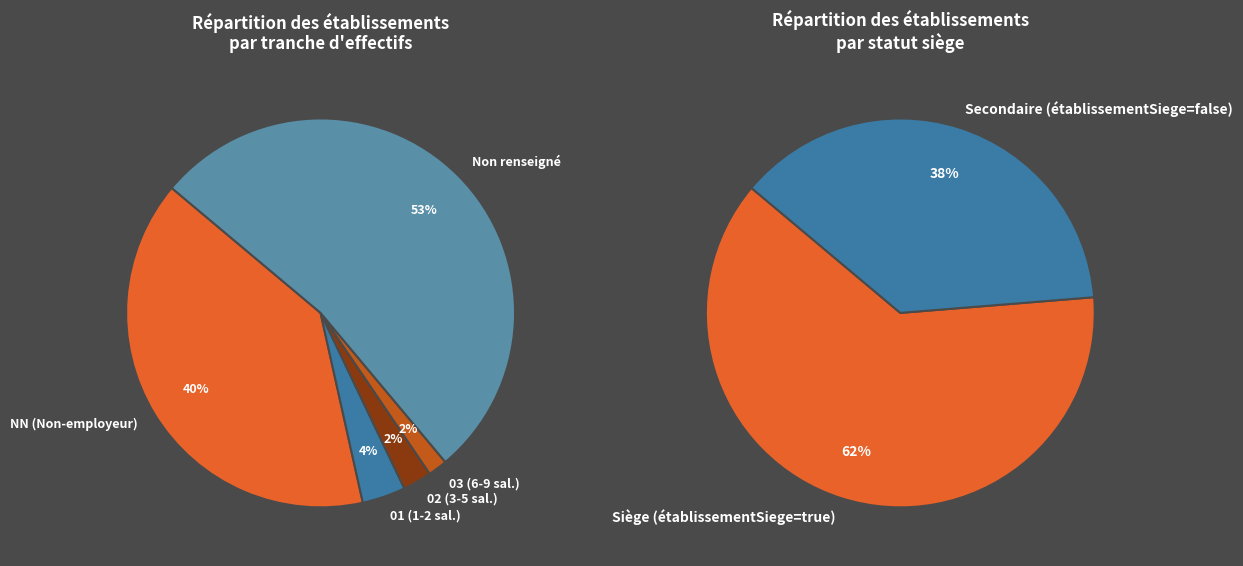

True or false: 02 accounts for 12% of the total.

False